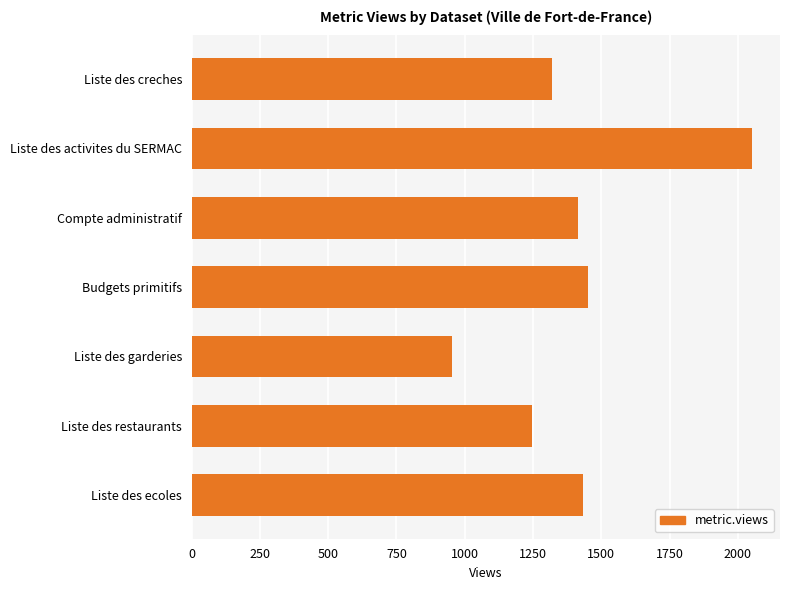

What is the greatest value displayed?

2052